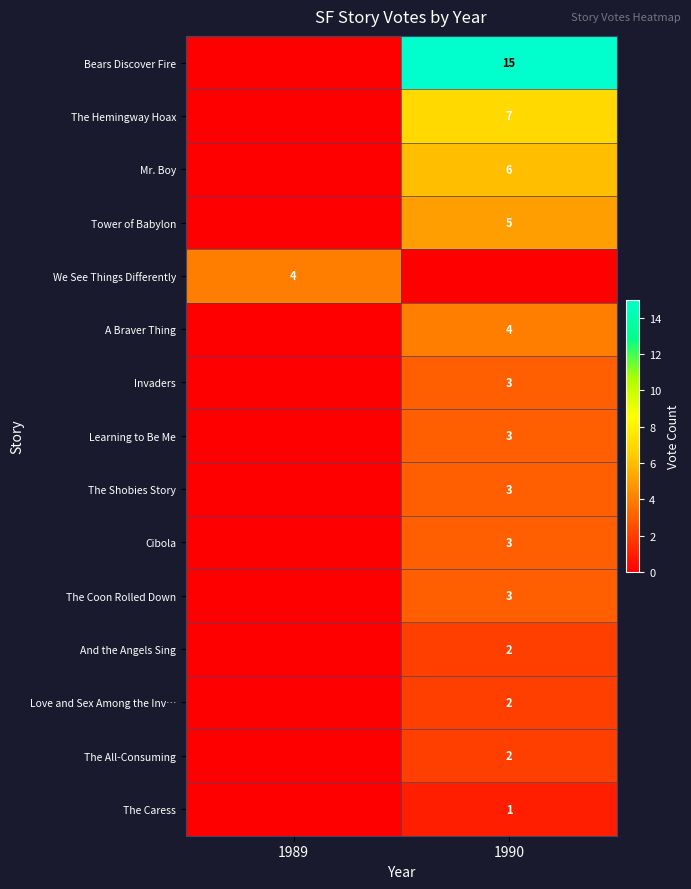

The value of Invaders at 1990 is 4. True or false?

False